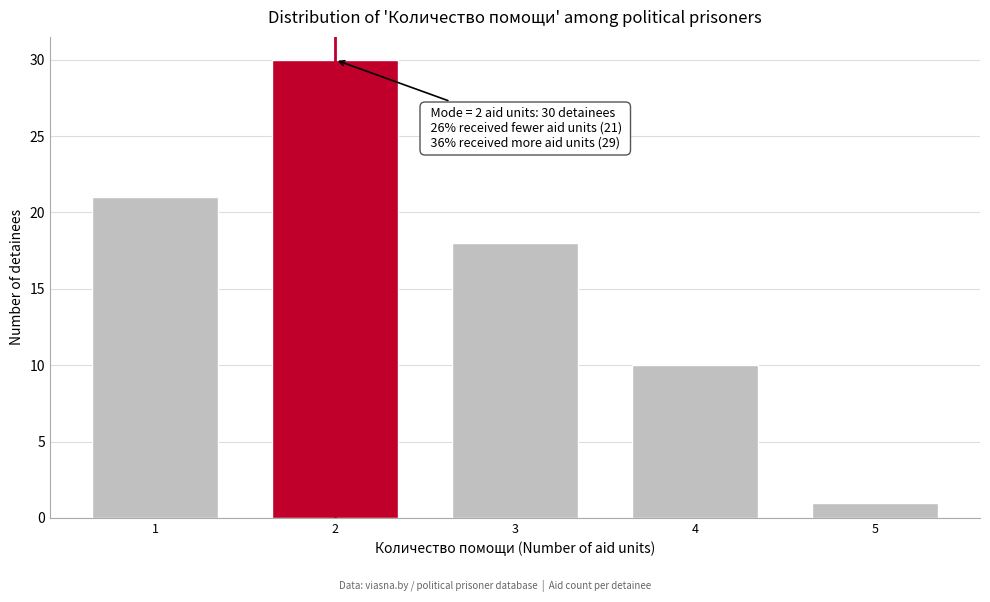

Reading left to right, transcribe all the data shown in this chart.

1=21	2=30	3=18	4=10	5=1